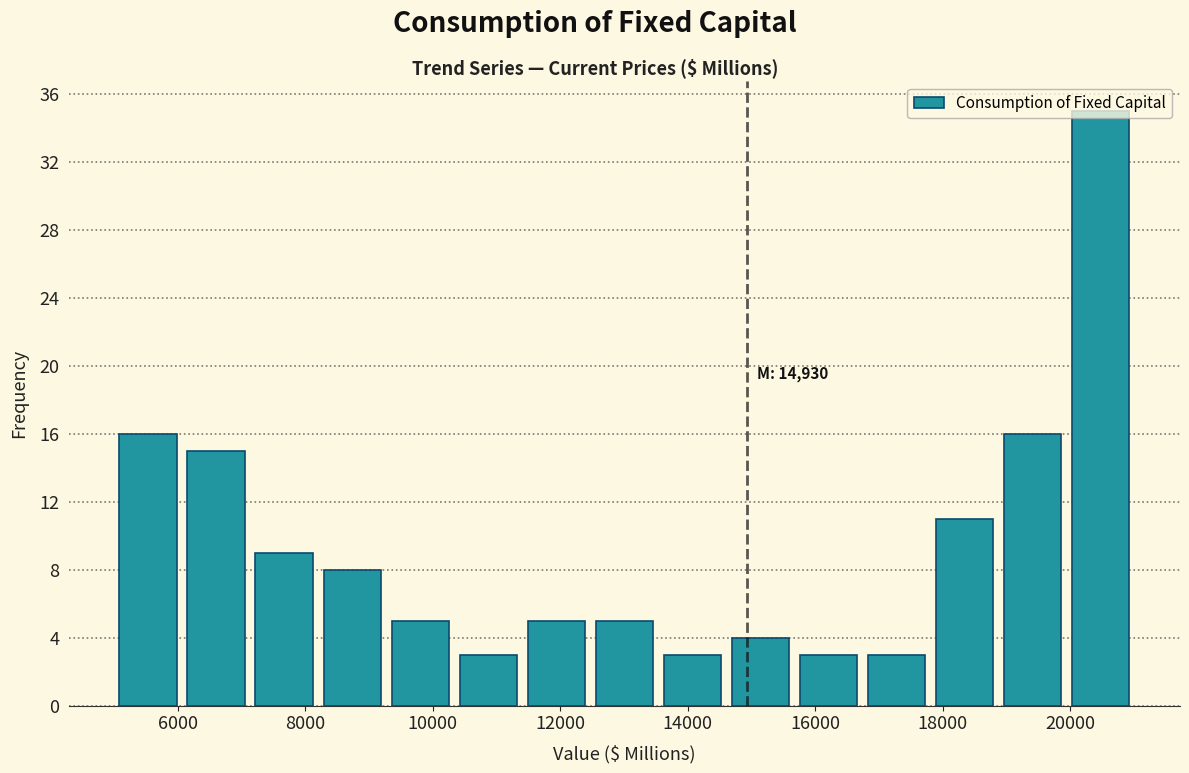

Over which range of the x-axis is the bar tallest?

20000 to 21000